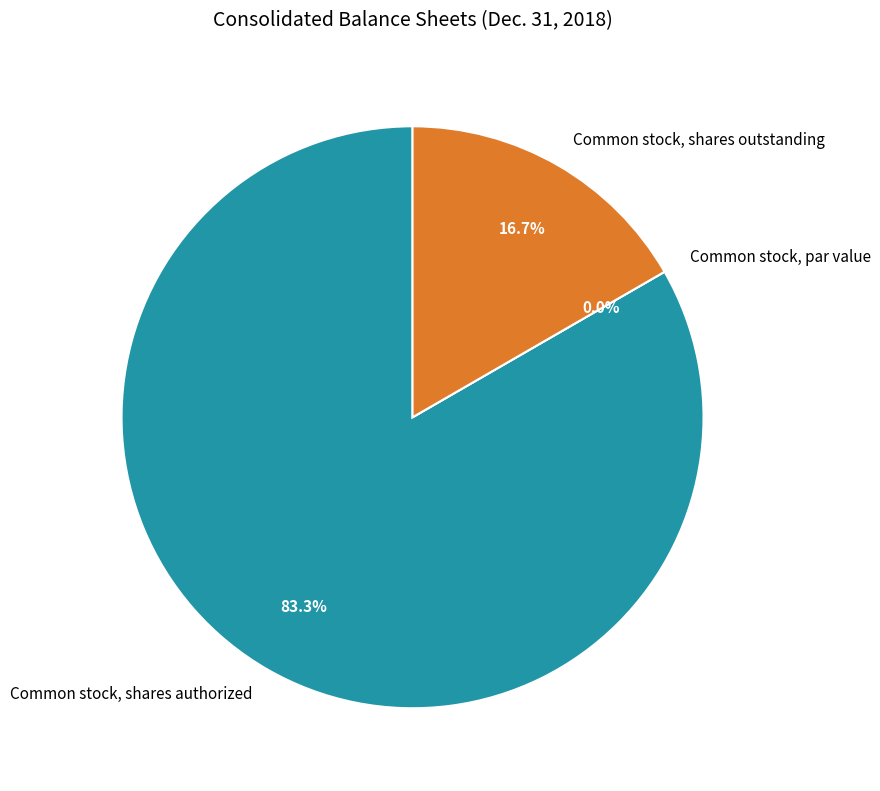

What is the change in value from Common stock, par value to Common stock, shares outstanding?

+1000000.0